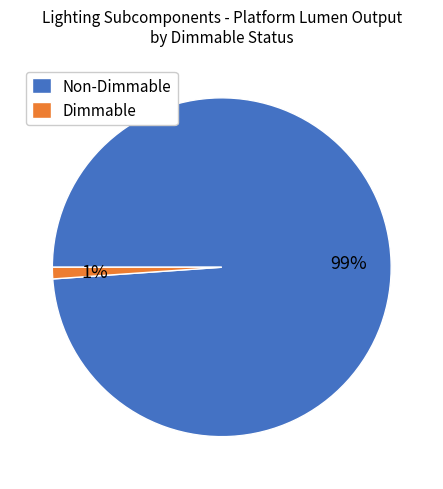

To the nearest percent, what is the combined percentage of Non-Dimmable and Dimmable?

100%